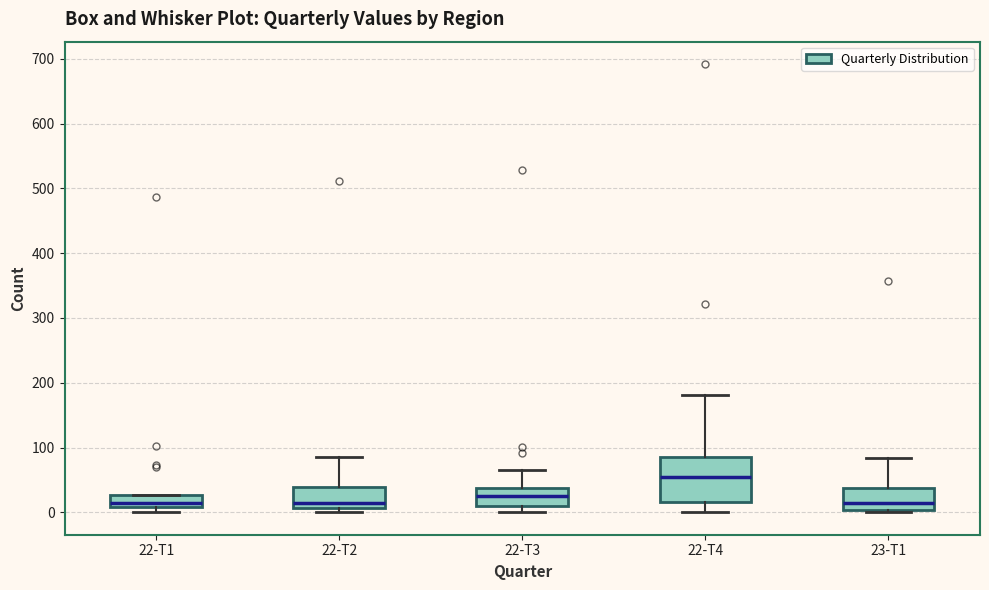

Reading left to right, transcribe this box plot: for each box, give where its median line is, the range the box spans, and where its two whiskers end, as read against the y-axis. The values are not printed on the chart, so give them approximately, as read against the axis.

22-T1: median 10 (just above the box's lower edge), box 10 to 30, whiskers 0 to 30
22-T2: median 20, box 10 to 40, whiskers 0 to 90
22-T3: median 30, box 10 to 40, whiskers 0 to 70
22-T4: median 50, box 20 to 90, whiskers 0 to 180
23-T1: median 10, box 0 to 40, whiskers 0 (just below the box's lower edge) to 80